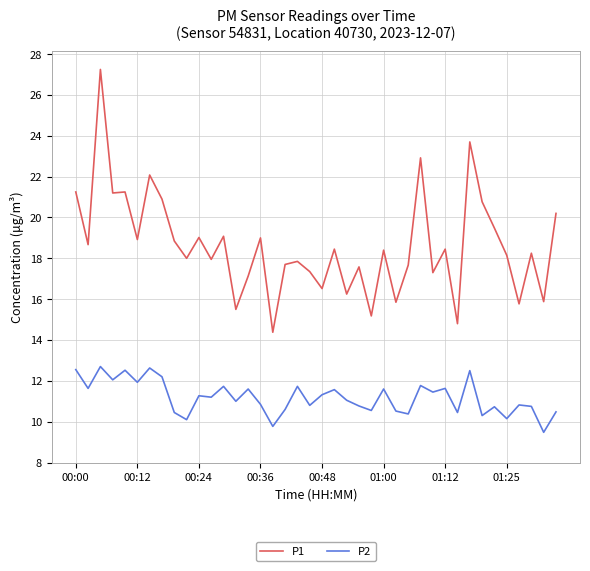

Which series has the widest spread of values?

P1